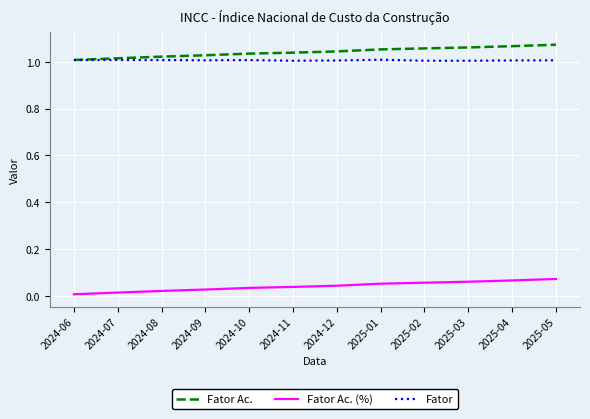

True or false: Fator Ac. (%) and Fator cross at least once.

False